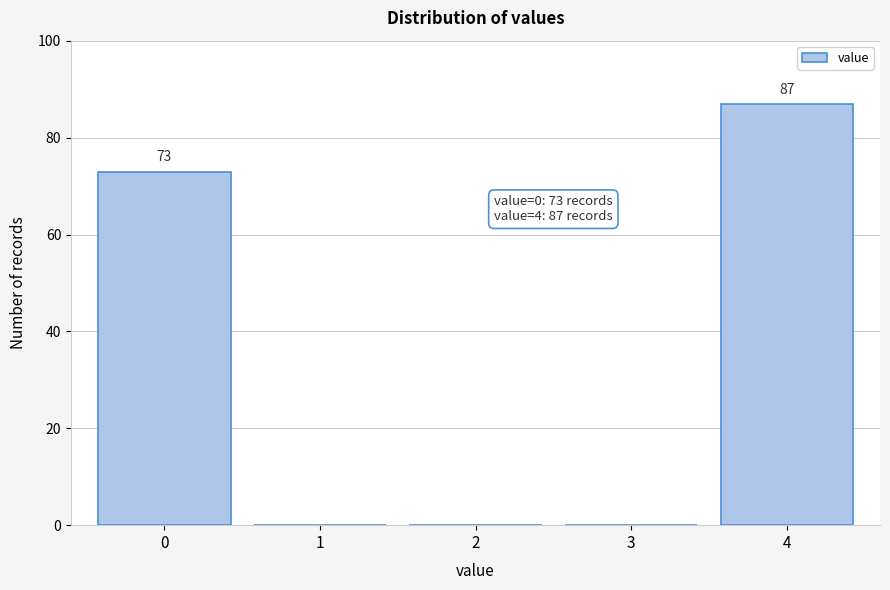

Reading left to right, extract all data points from this chart.

0=73	1=0	2=0	3=0	4=87